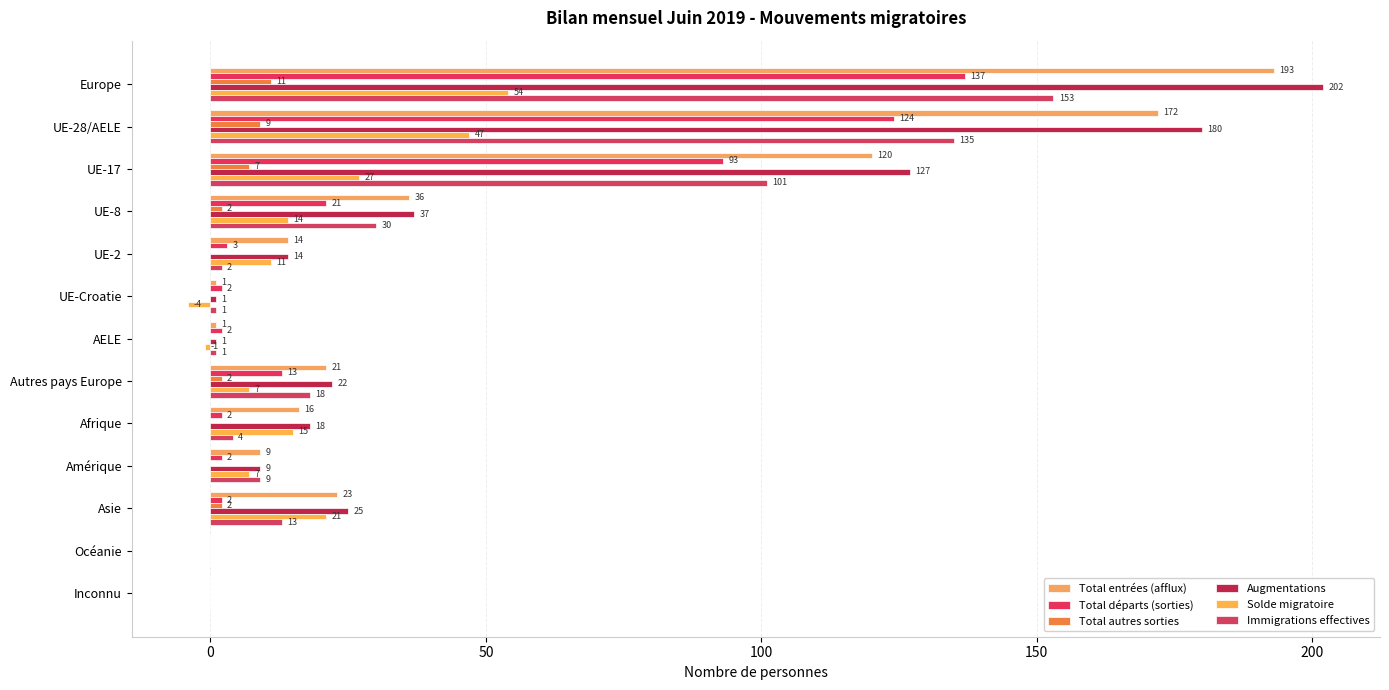

What are all the series names shown in the legend?

Total entrées (afflux), Total départs (sorties), Total autres sorties, Augmentations, Solde migratoire, Immigrations effectives